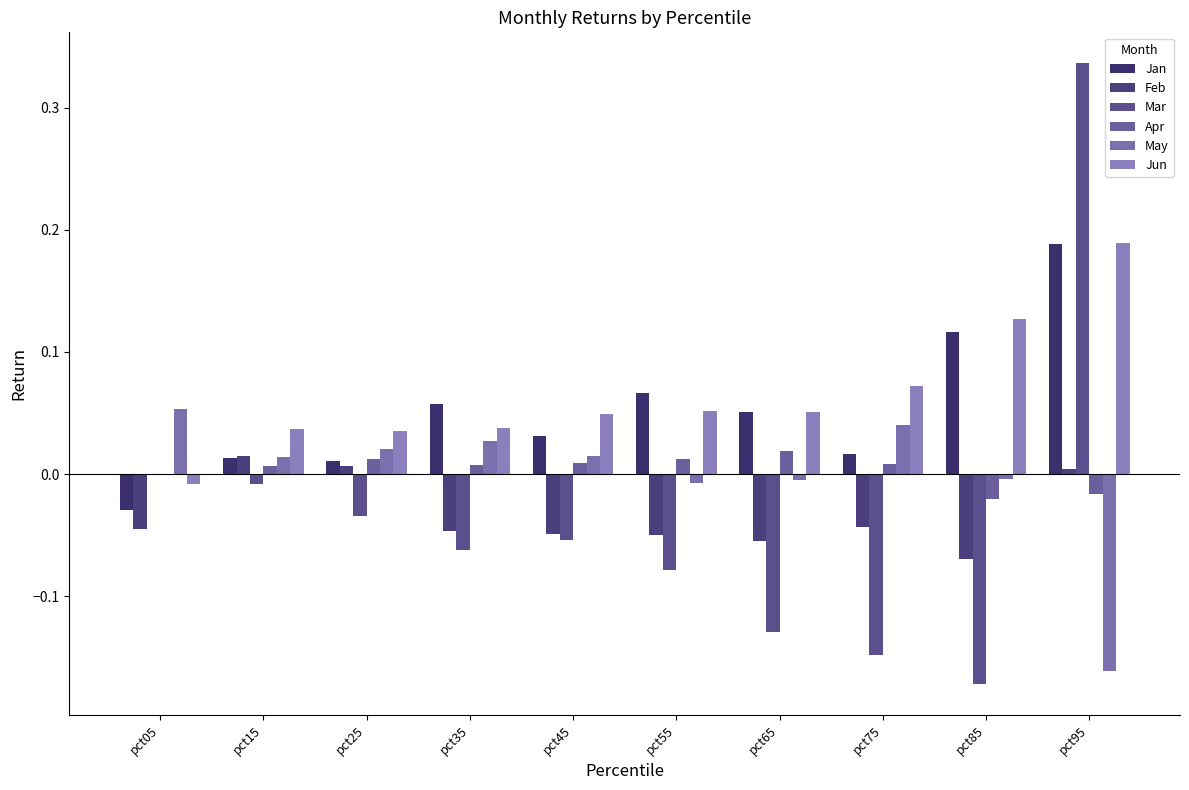

Which series has the largest total across all categories?

Jun